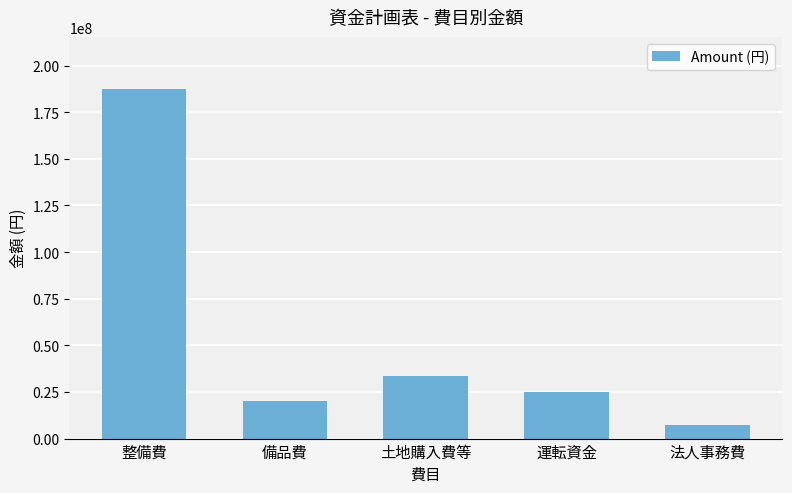

Rank the categories by value from highest to lowest.

整備費, 土地購入費等, 運転資金, 備品費, 法人事務費